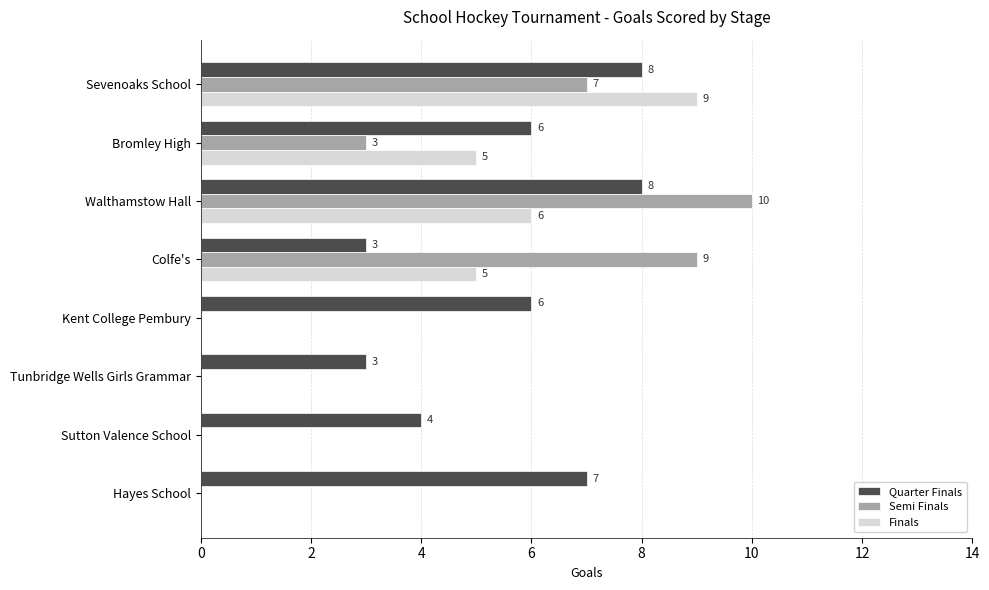

Between Bromley High and Sutton Valence School, which series saw the biggest shift?

Finals